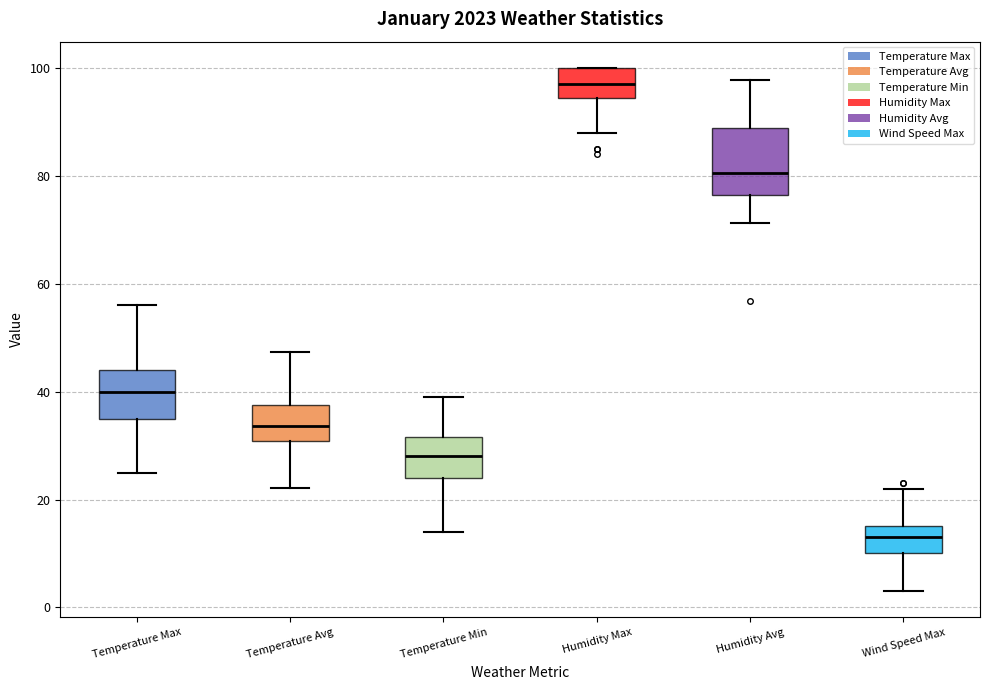

Where is the lower edge of the box for Wind Speed Max on the y-axis? The values are not printed on the chart, so give them approximately, as read against the axis.

10